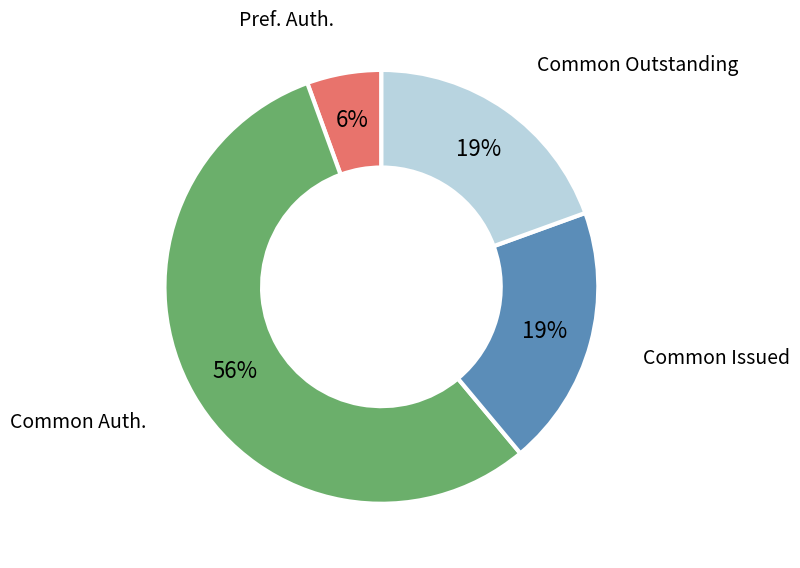

To the nearest percent, what is the average slice percentage?

25%